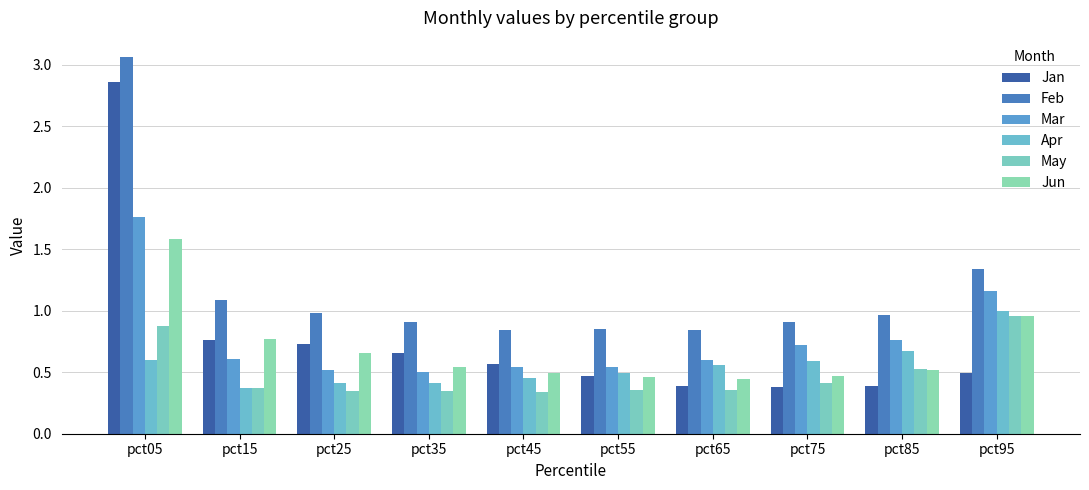

What is the difference between the maximum and second lowest values in the Feb series?

2.2